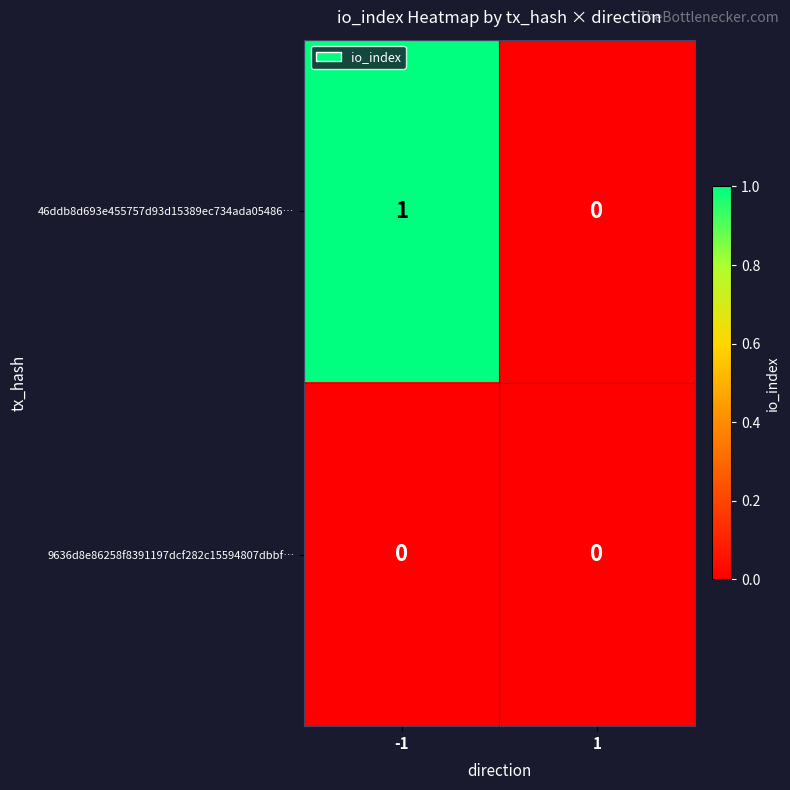

Rank the series by their average value, from highest to lowest.

46ddb8d693e455757d93d15389ec734ada05486…, 9636d8e86258f8391197dcf282c15594807dbbf…